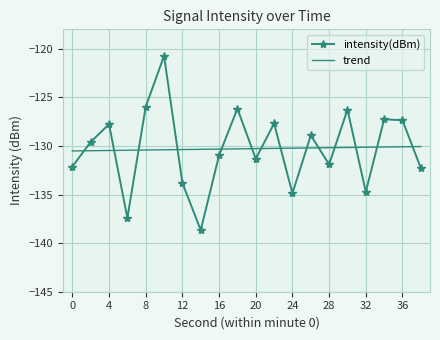

What is the sum of all intensity(dBm) values?

-2605.8